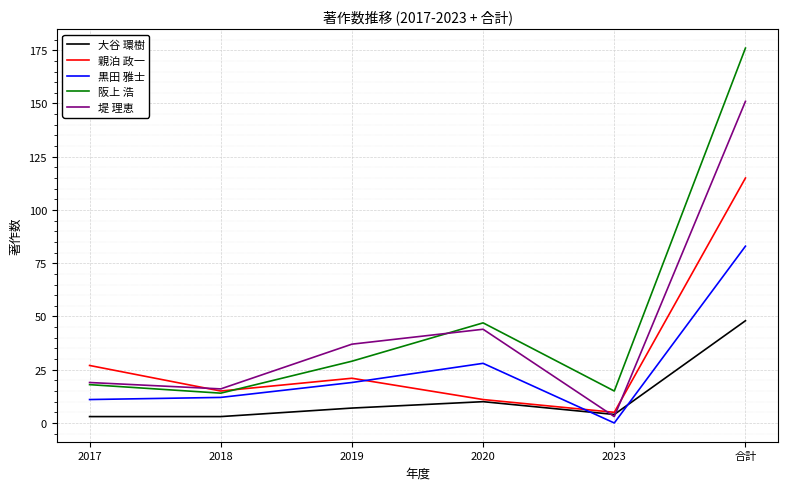

What position from the right is 2019?

4